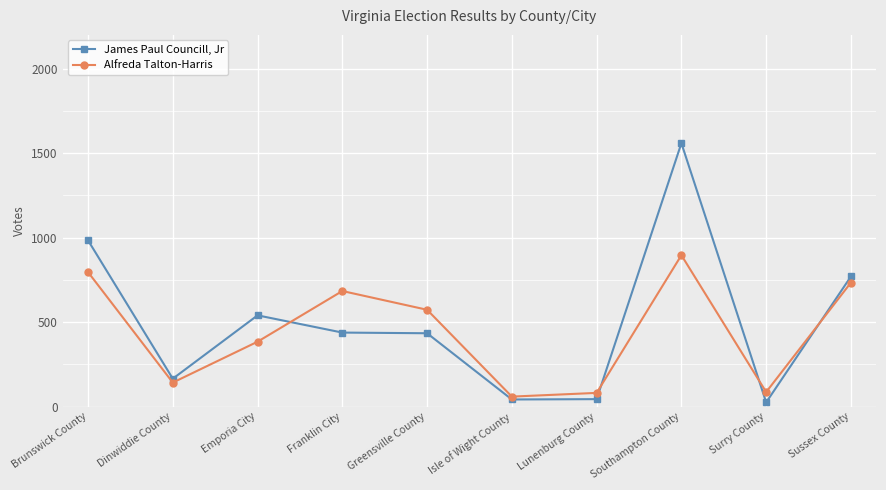

The James Paul Councill, Jr series shows 25 at Surry County. True or false?

True